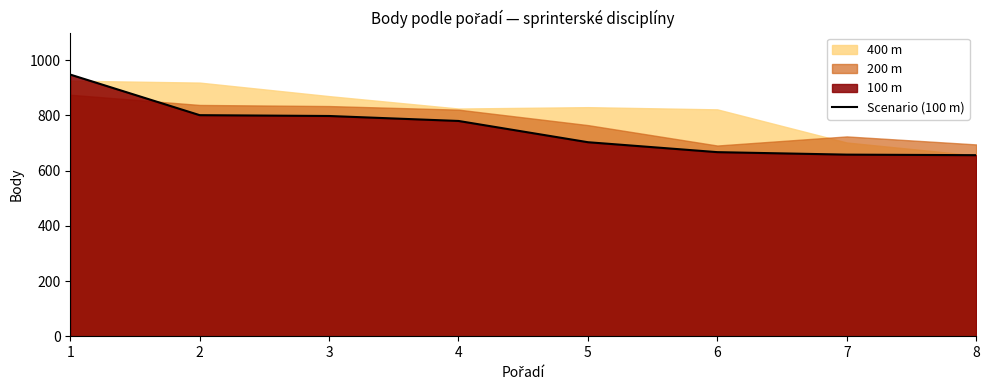

Reading left to right, list all the values displayed in this chart.

1=948	2=801	3=798	4=780	5=703	6=667	7=658	8=656